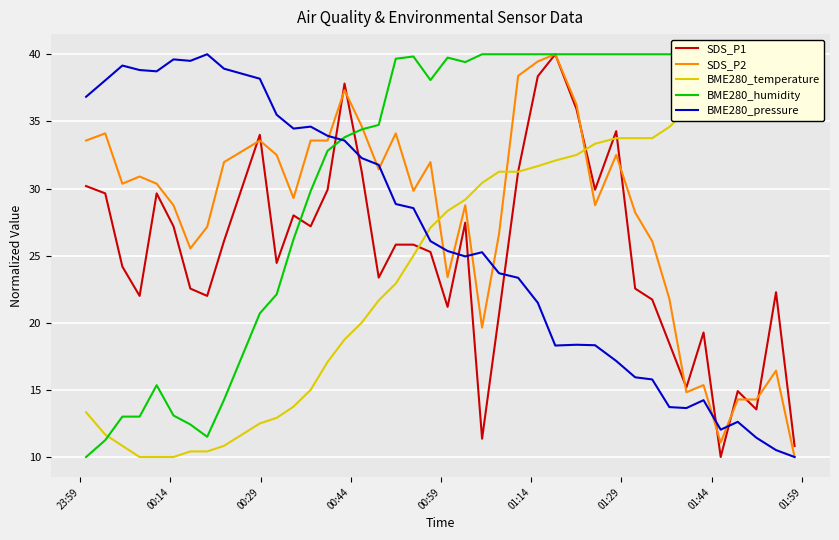

Which series has the largest range (max minus min)?

SDS_P1